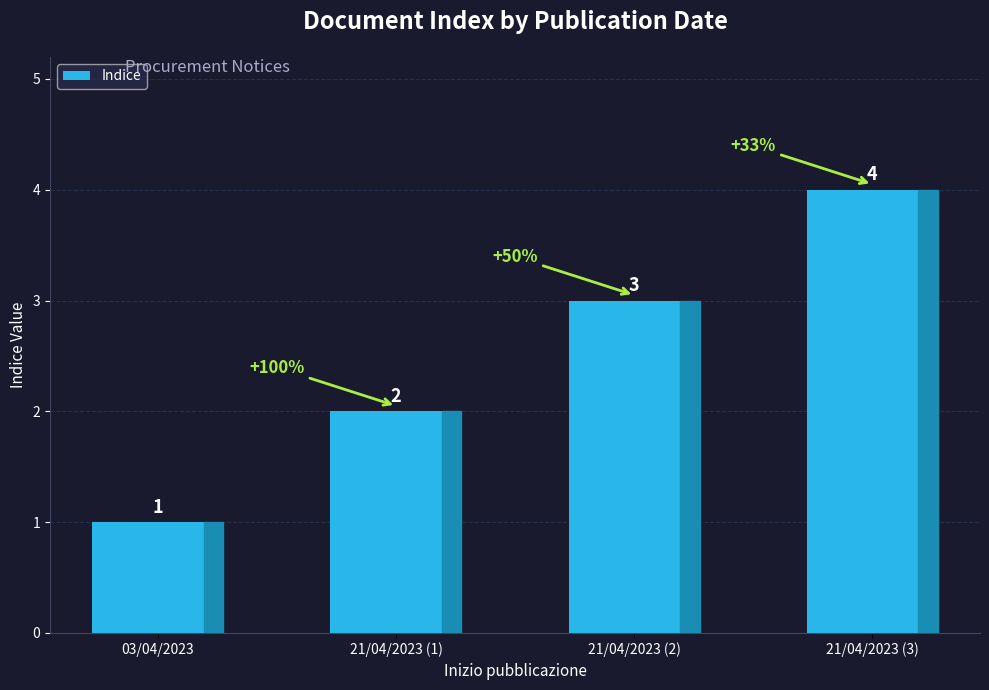

Read the value at 21/04/2023 (2).

3